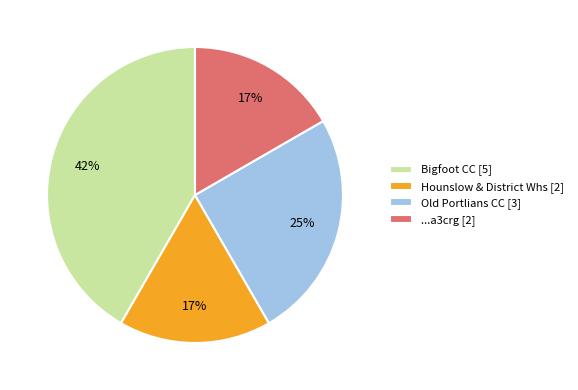

True or false: Old Portlians CC [3] accounts for 25% of the total.

True